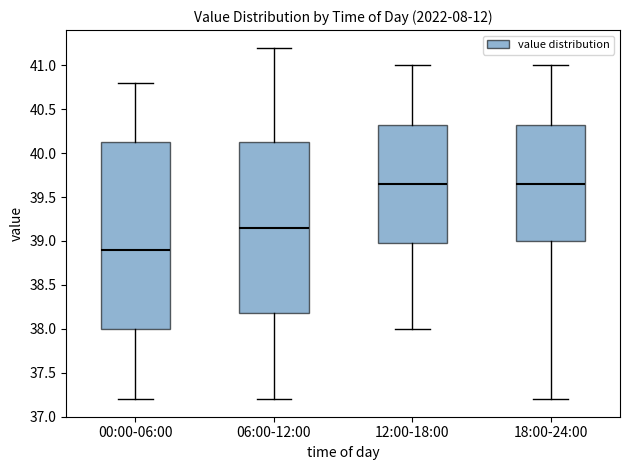

Comparing the boxes themselves (not the whiskers), which one is the tallest?

00:00-06:00